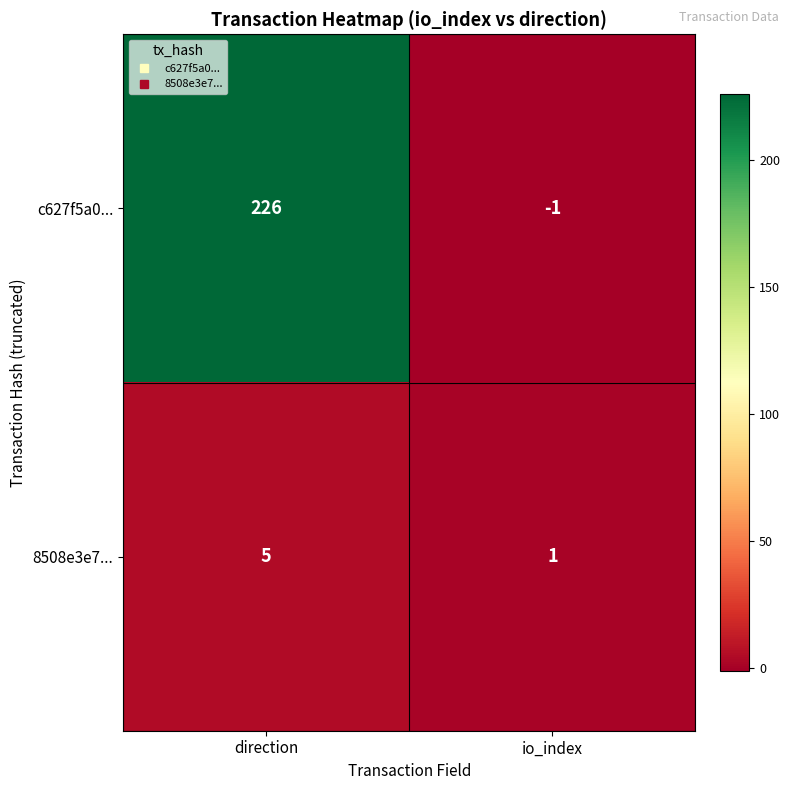

What is the sum of the c627f5a0... values at direction and io_index?

225